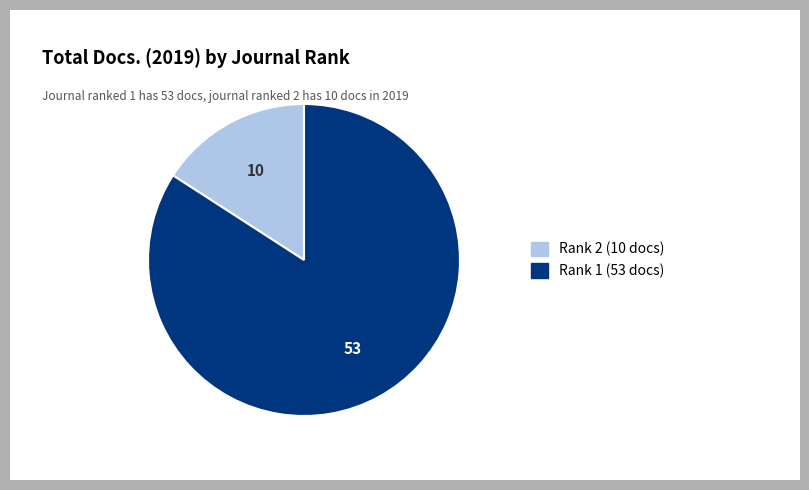

Is there a majority slice in this chart?

Yes